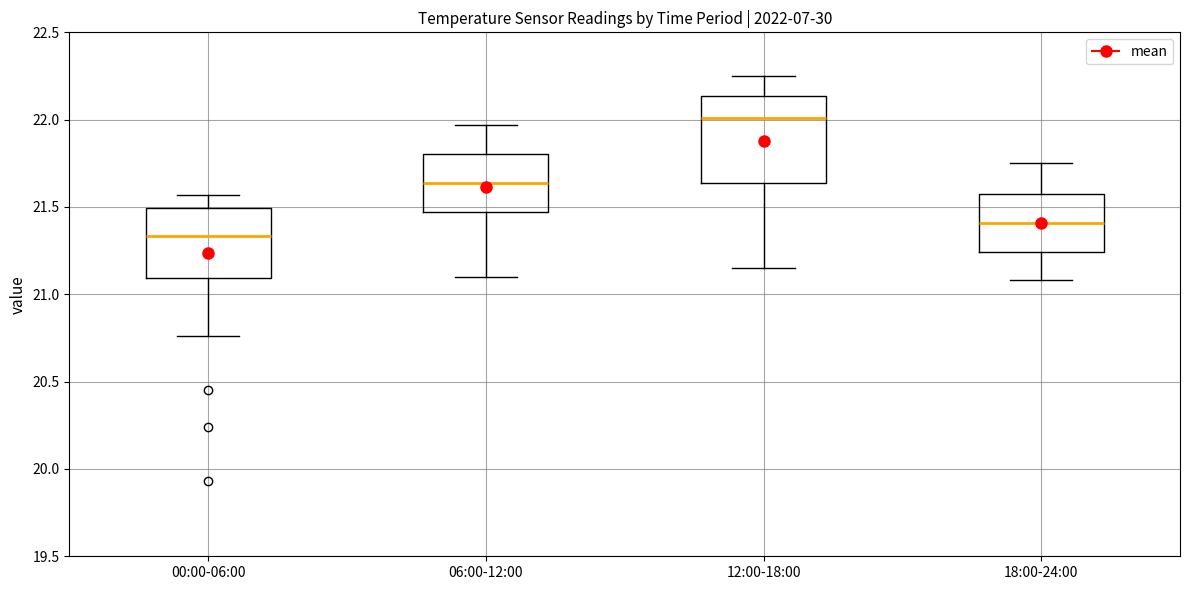

Which box's median line is the lowest?

00:00-06:00